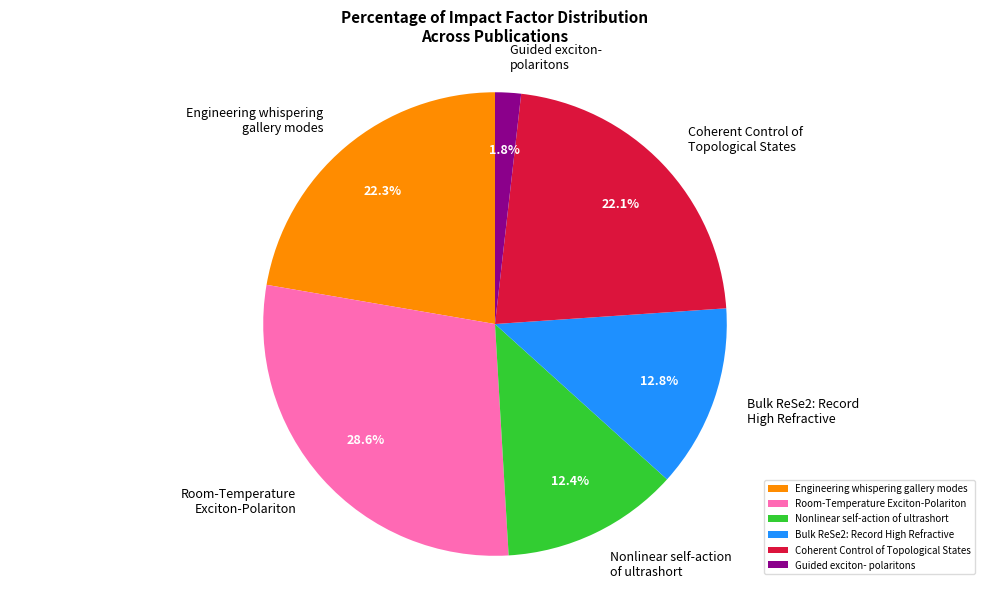

What is the smallest slice in the pie chart?

Guided exciton- polaritons